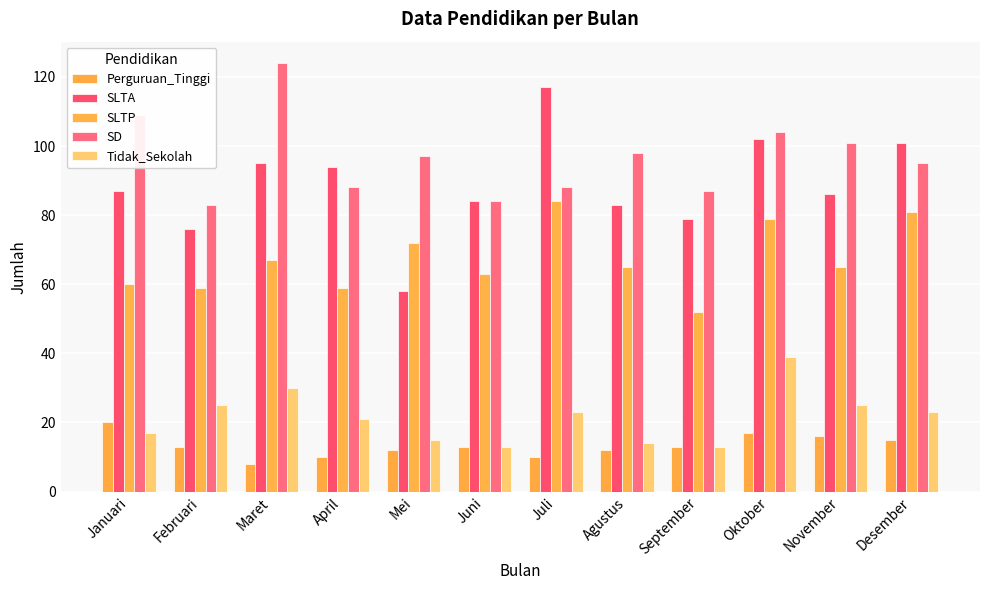

What is the highest value of the SLTP series?

84